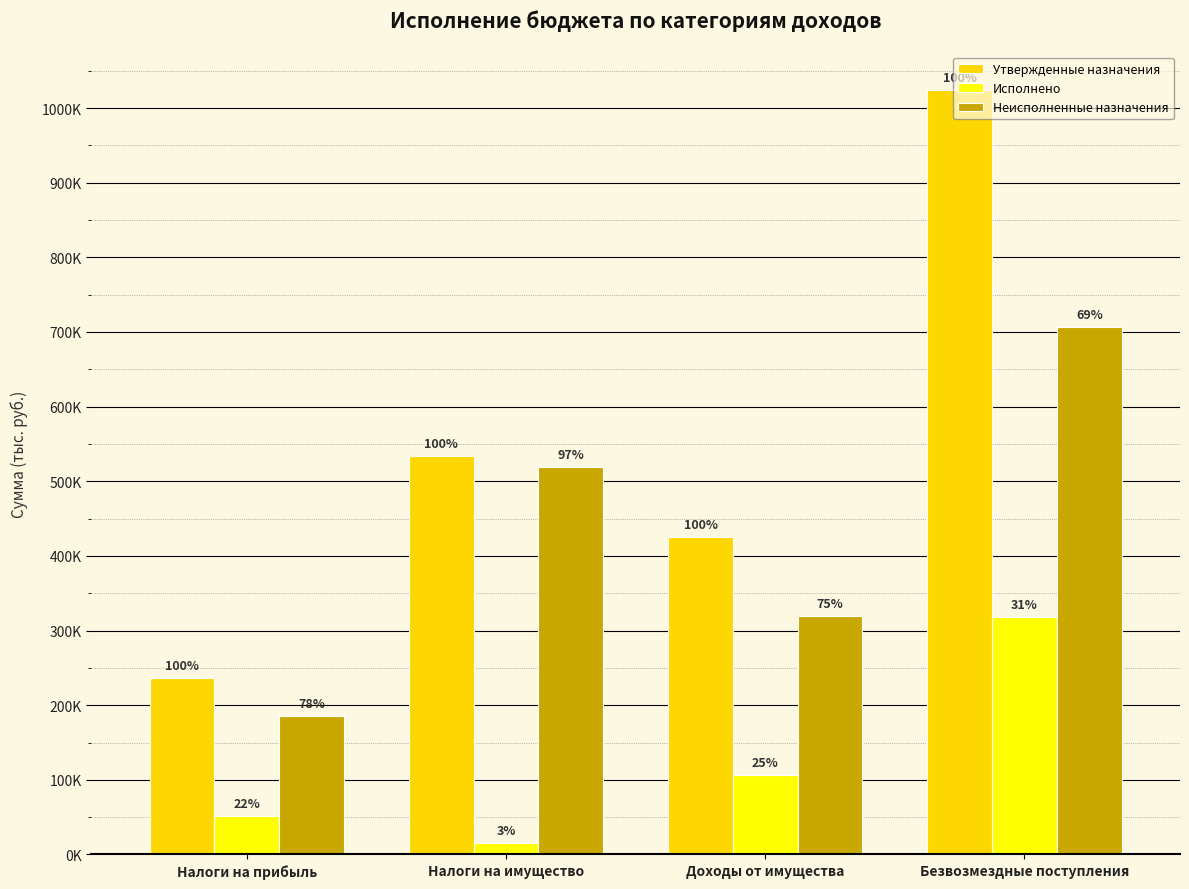

What is the difference between the maximum and second lowest values in the Исполнено series?

266639.1